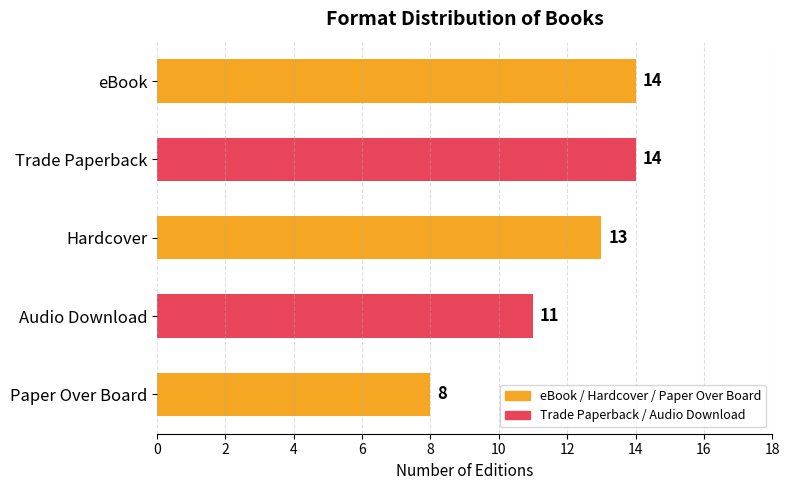

Are the bars horizontal?

Yes